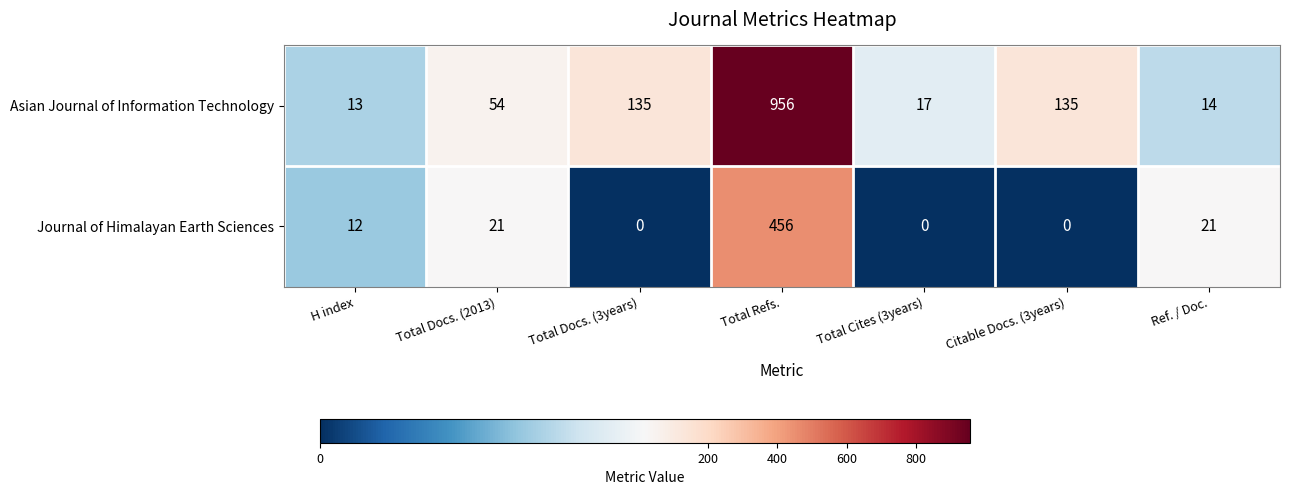

What is the difference between the Asian Journal of Information Technology values at Total Docs. (2013) and H index?

41